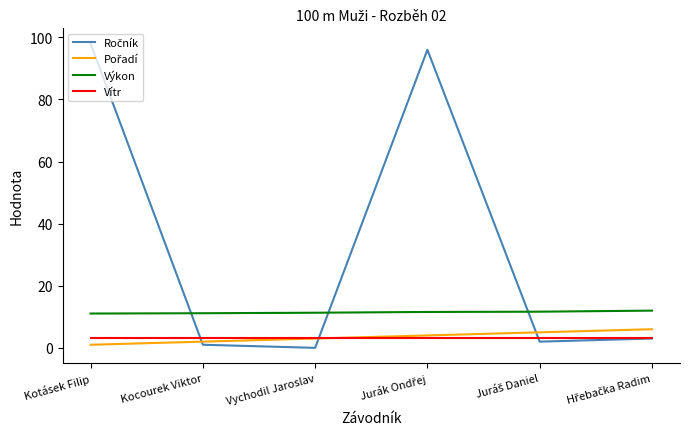

What is the maximum value shown in the chart?

98.0